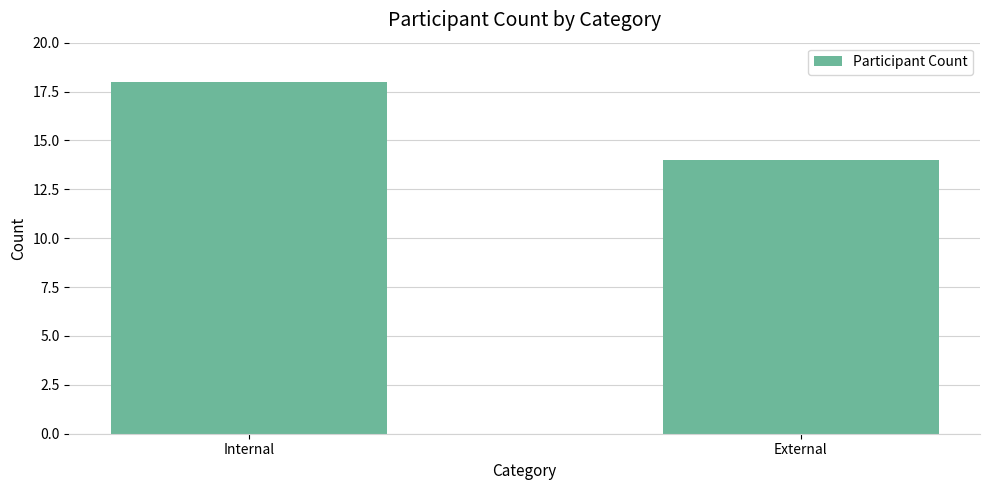

Reading left to right, transcribe all the data shown in this chart.

Internal=18	External=14